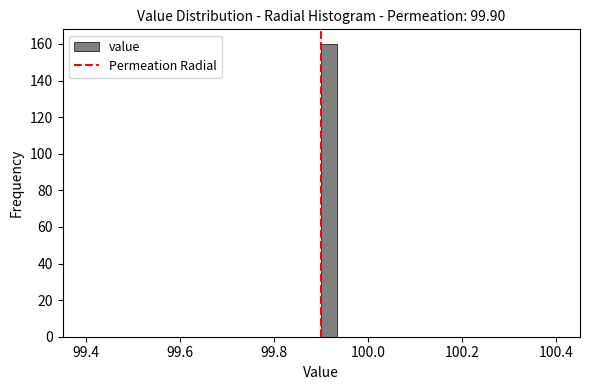

Around what value on the x-axis is the tallest bar? Give the approximate position of its centre, as read against the axis.

99.92